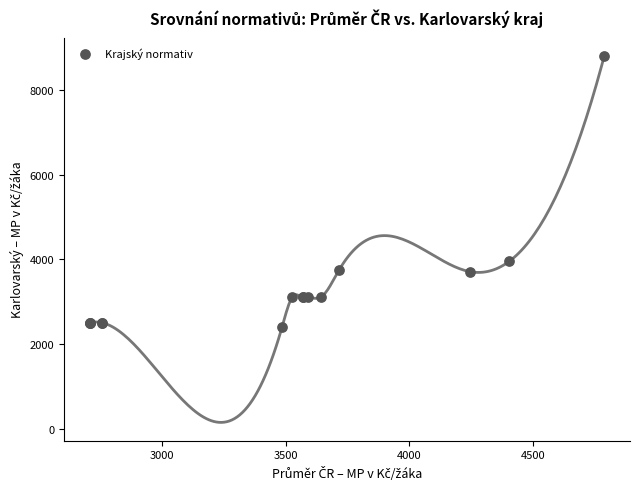

What Y value in the scatter plot is closest to 5601?

3952